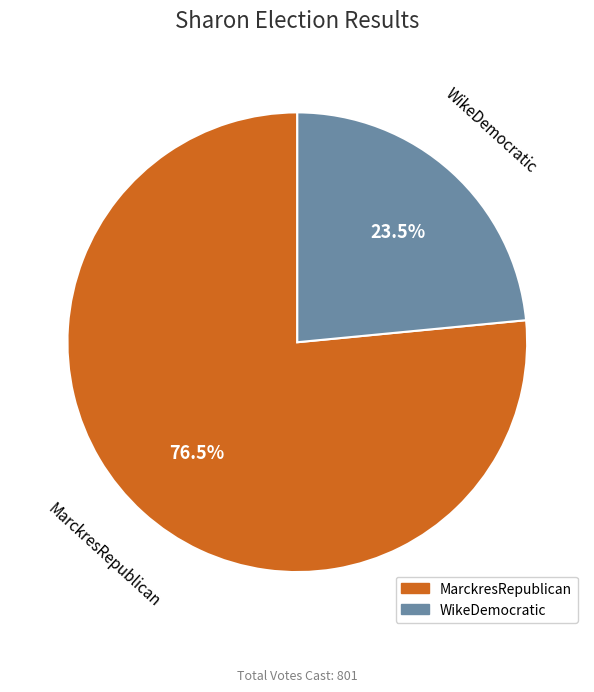

Which has a higher value, WikeDemocratic or MarckresRepublican?

MarckresRepublican